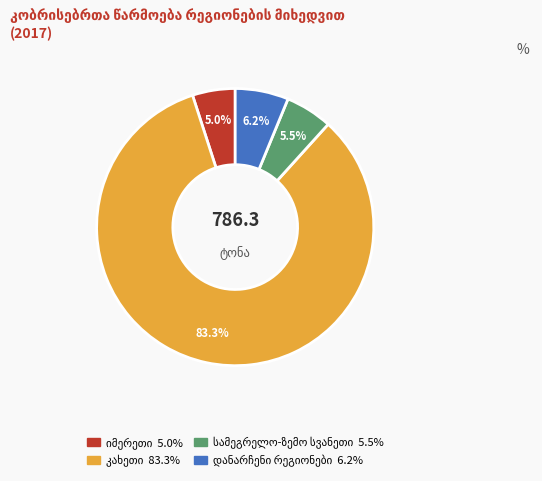

Does any single category account for the majority?

Yes